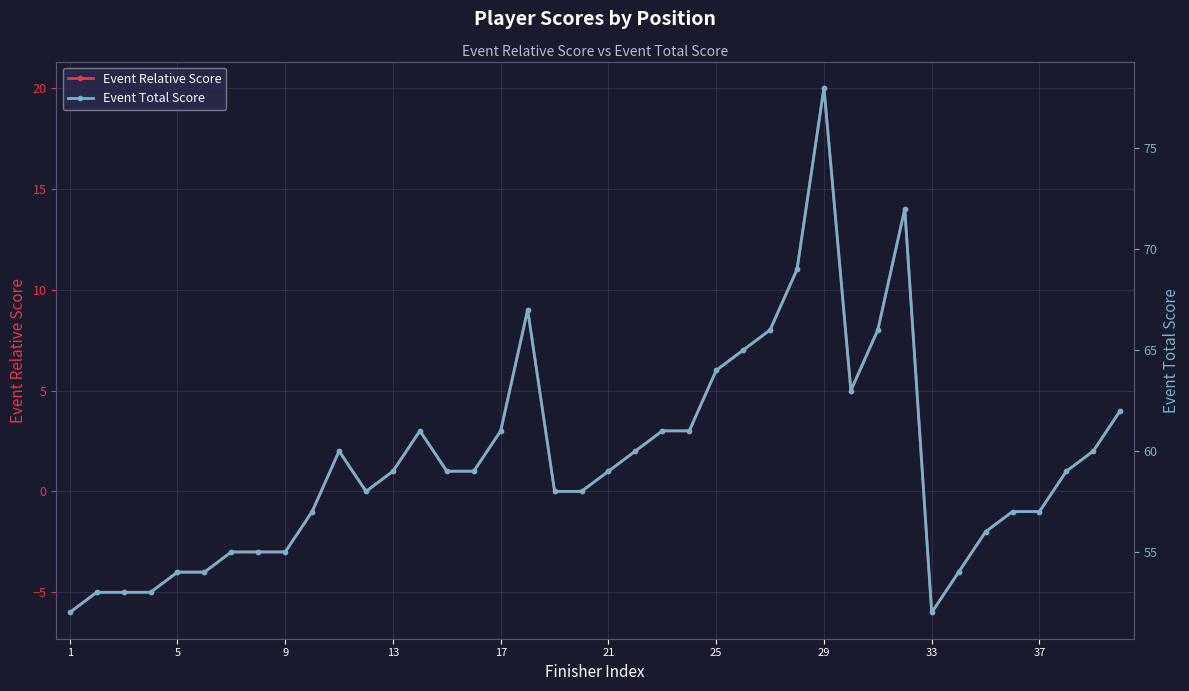

What is the average value of the Event Relative Score series?

2